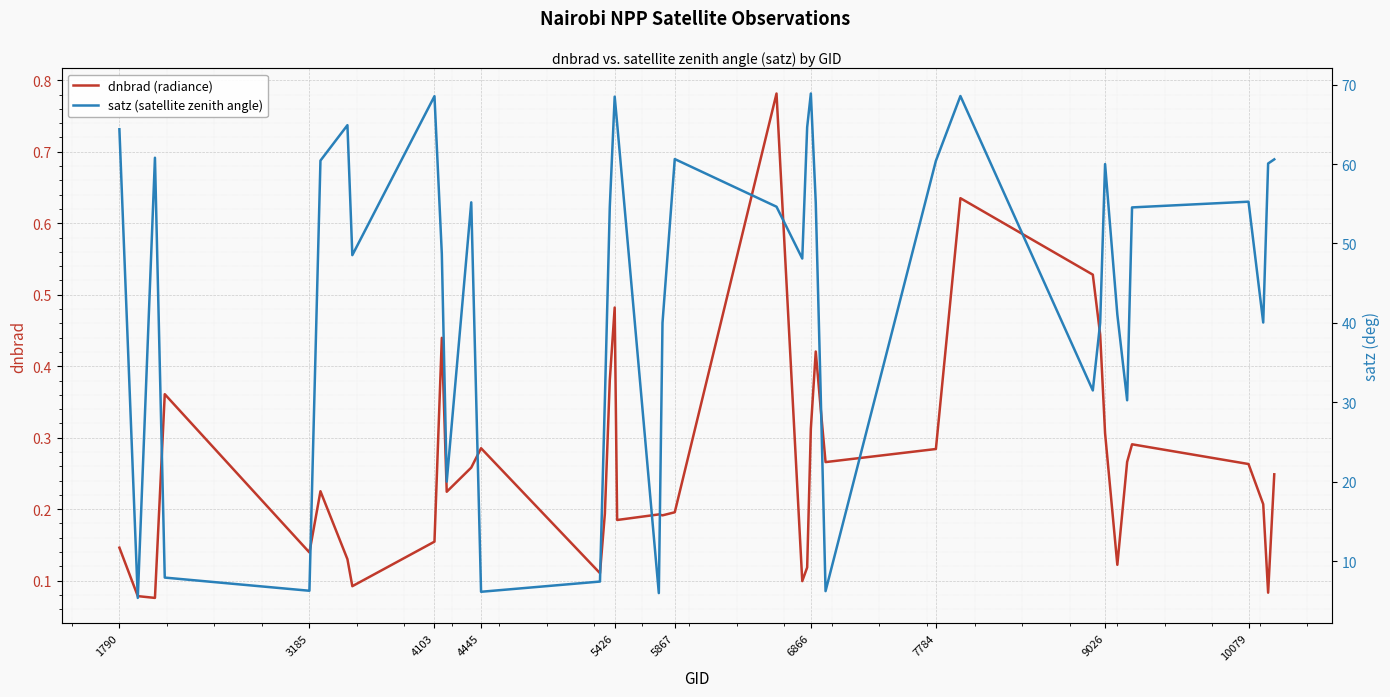

What is the difference between the maximum and minimum values in the dnbrad (radiance) series?

0.7